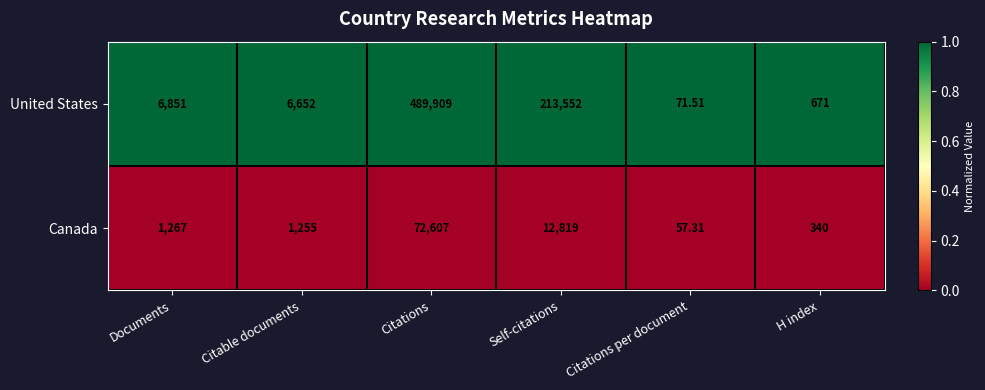

Which category has the highest value in the United States series?

Citations